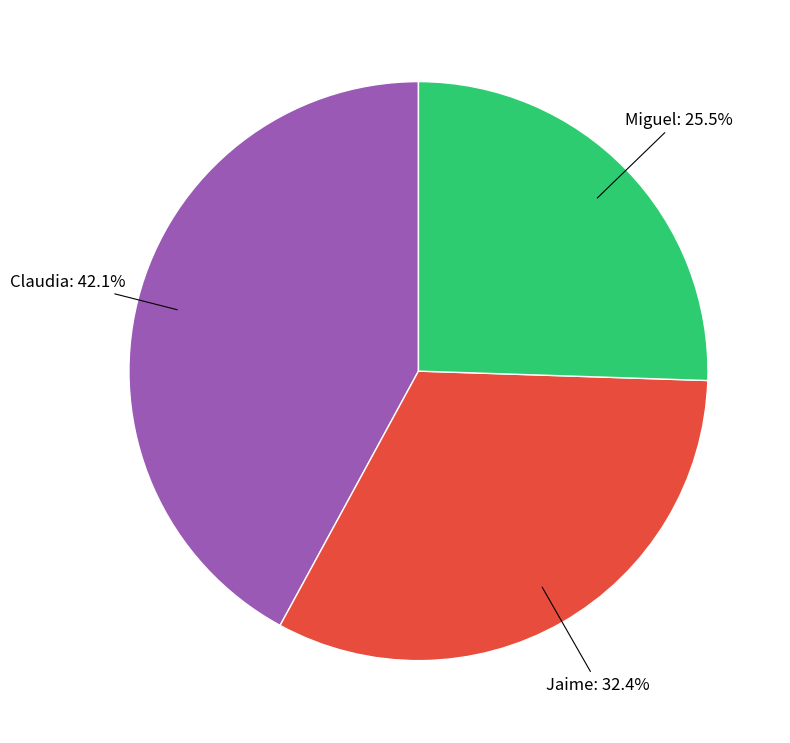

Rank the categories by value from lowest to highest.

Miguel, Jaime, Claudia